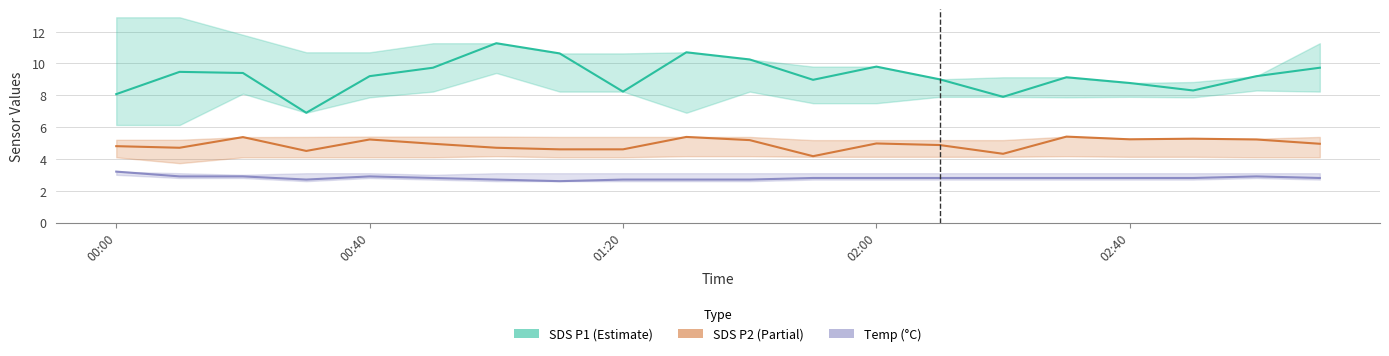

Rank the series at 9 from highest to lowest value.

SDS P1 (Estimate), SDS P2 (Partial), Temp (°C)